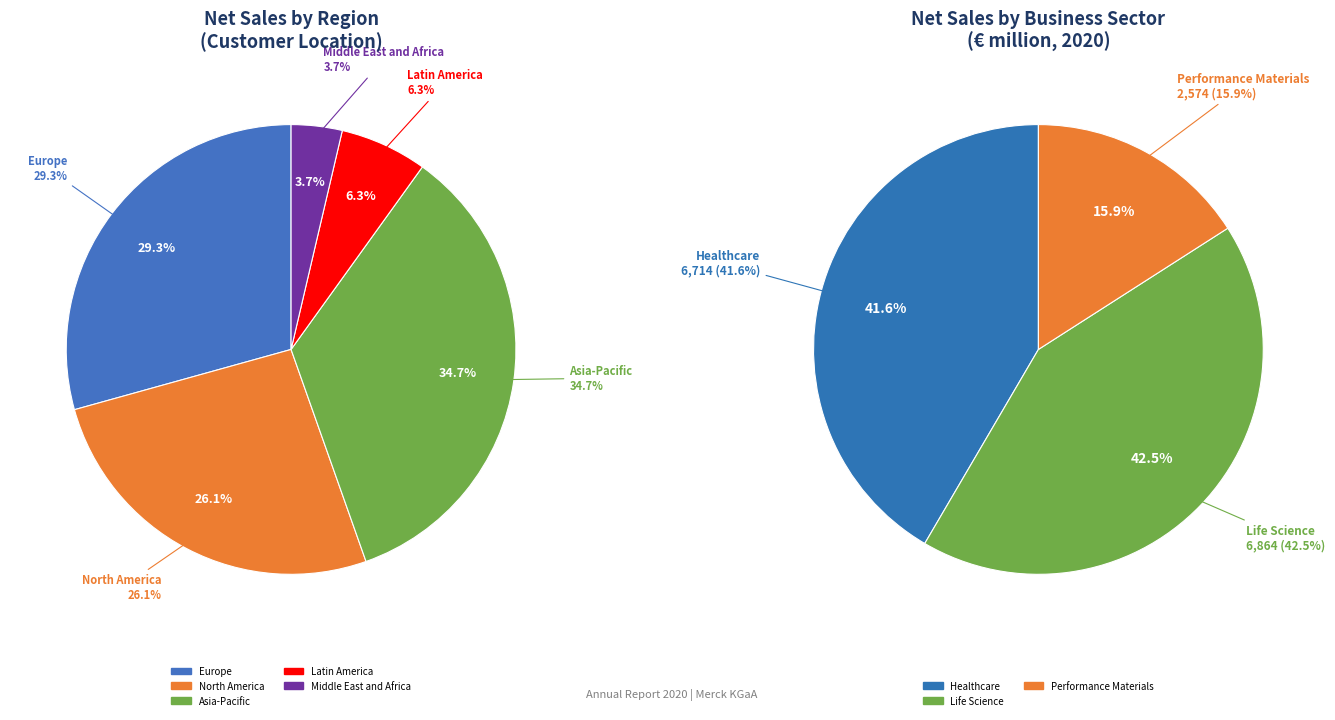

How many segments does this pie chart have?

5